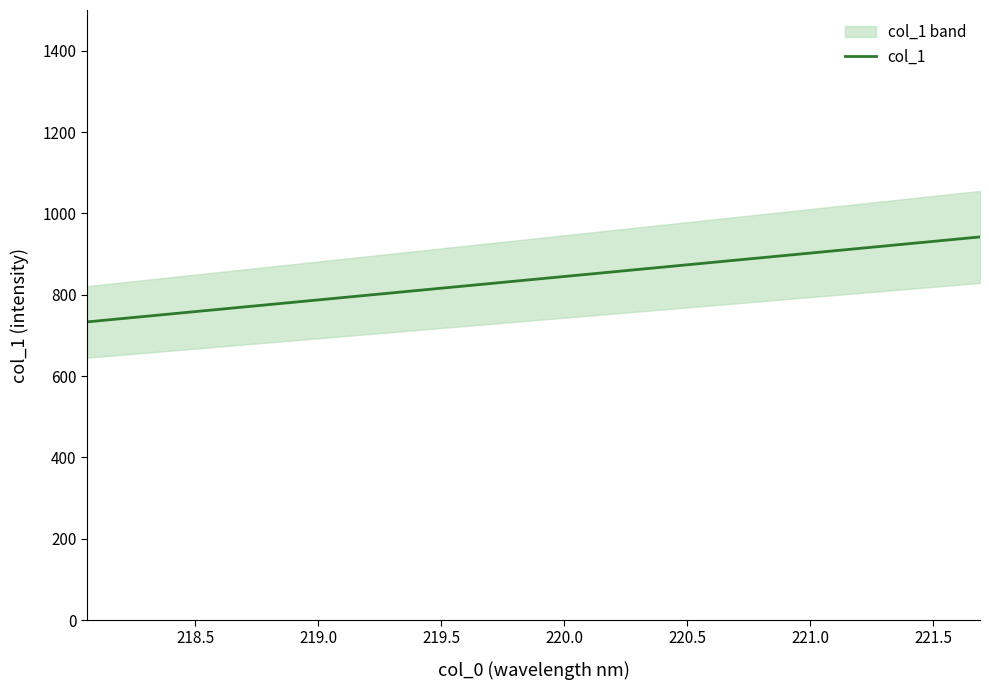

What is the average value?

837.5